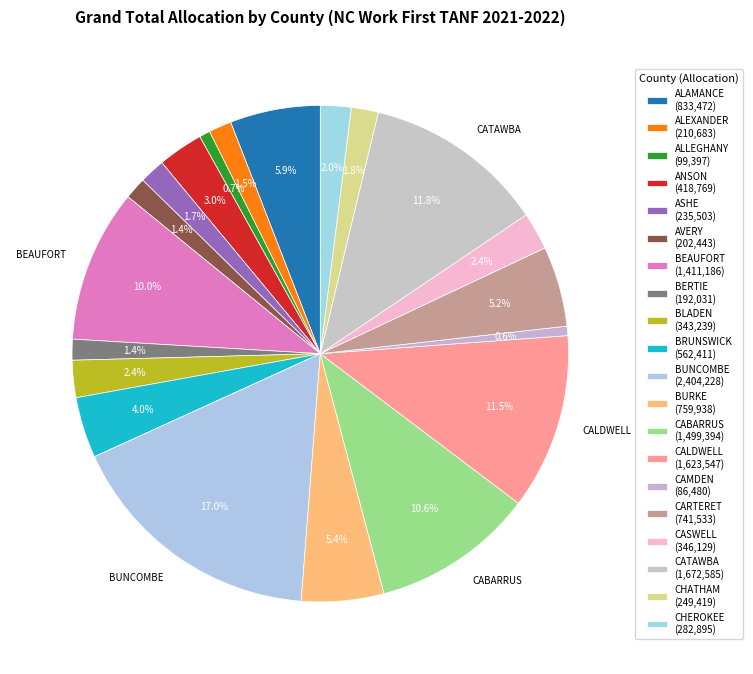

Is ALEXANDER the majority of the pie?

No